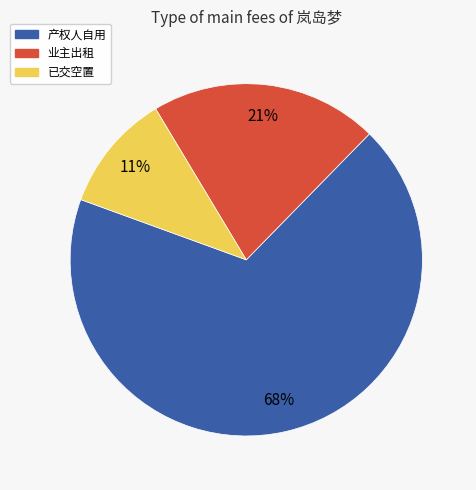

Count the number of slices in the pie.

3